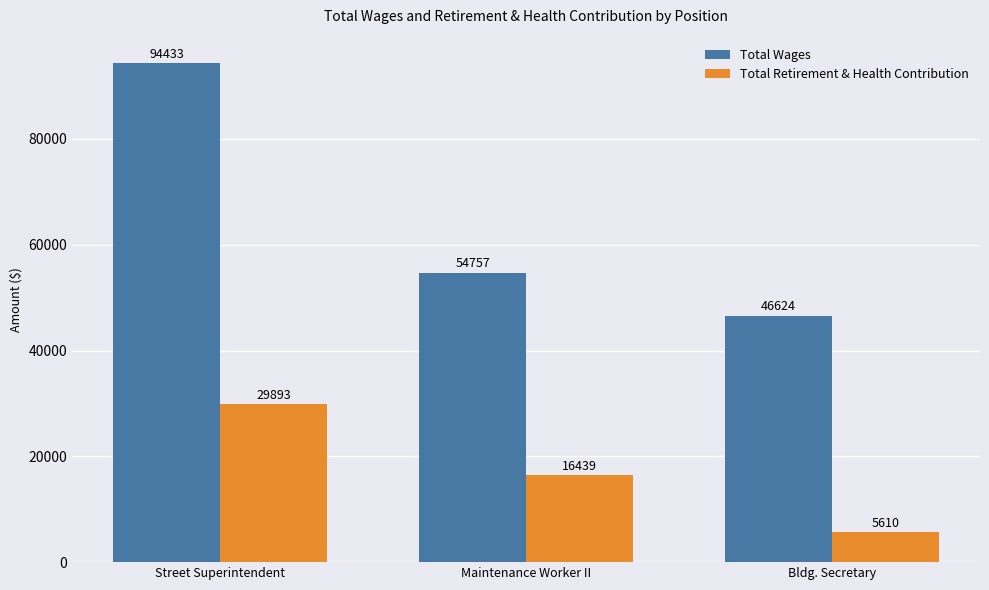

True or false: Total Wages has a value of 46624 at Bldg. Secretary.

True